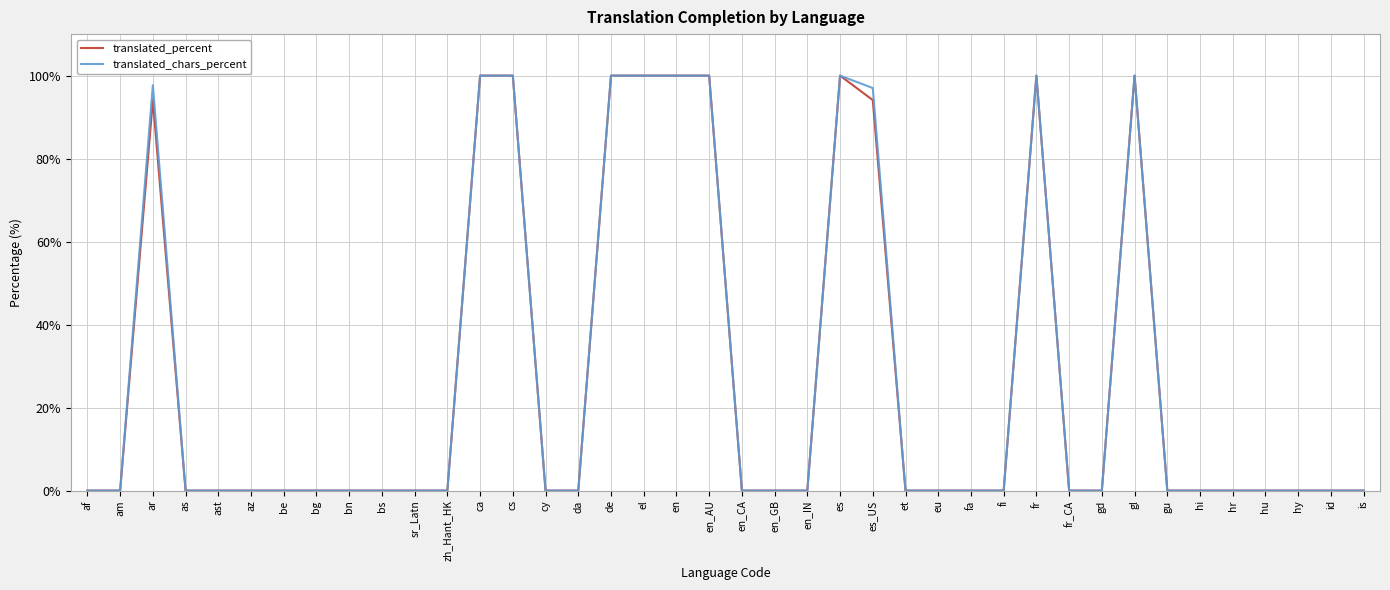

What is the difference between the second highest and minimum values in the translated_percent series?

100.0